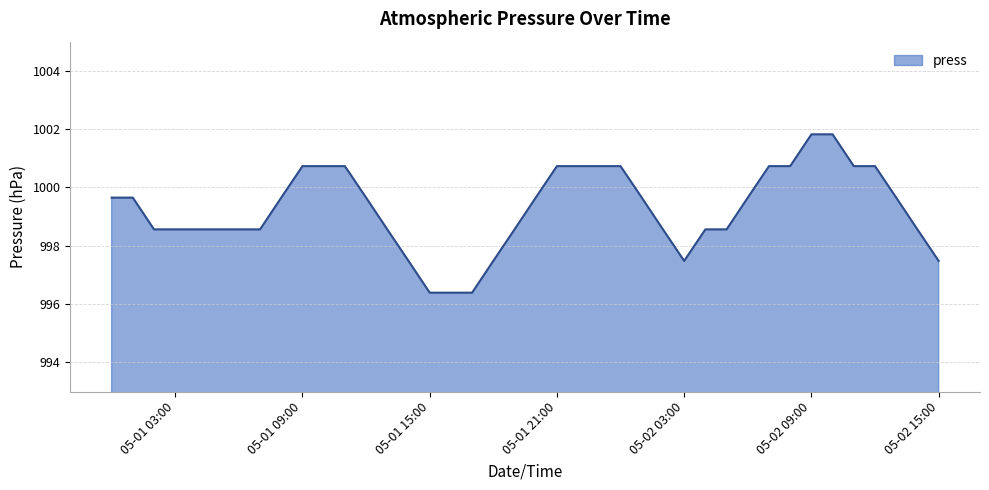

What is the maximum value shown in the chart?

1001.8